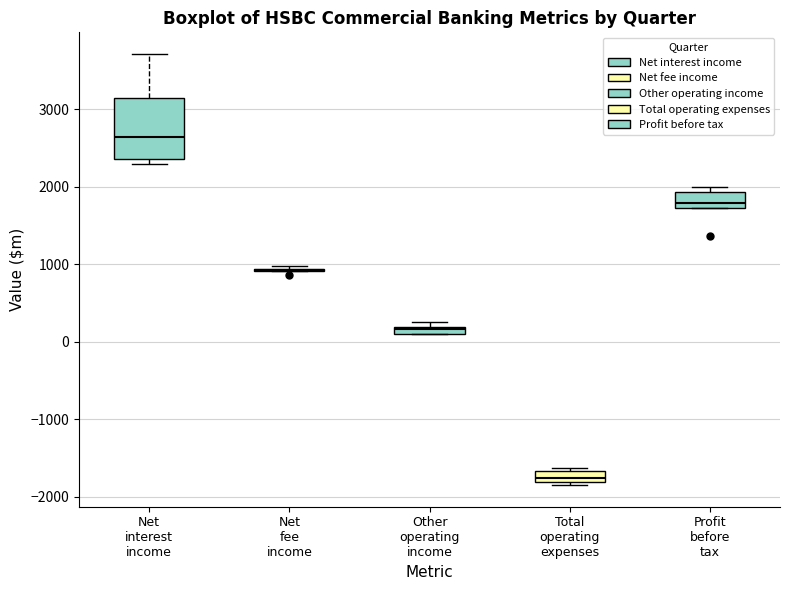

Comparing the boxes themselves (not the whiskers), which one is the tallest?

Net interest income